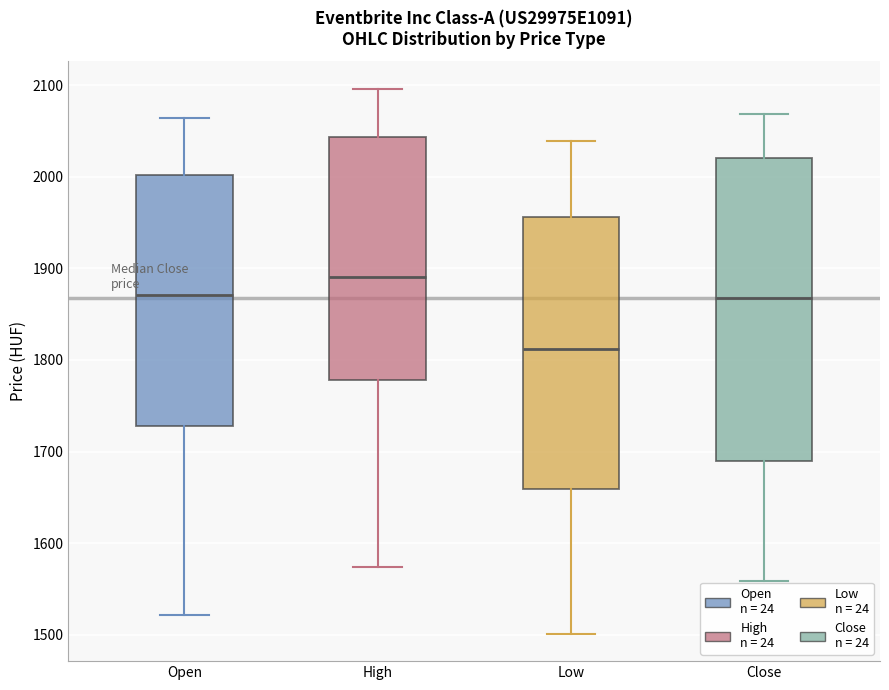

Reading left to right, transcribe this box plot: for each box, give where its median line is, the range the box spans, and where its two whiskers end, as read against the y-axis. The values are not printed on the chart, so give them approximately, as read against the axis.

Open: median 1870, box 1730 to 2000, whiskers 1520 to 2060
High: median 1890, box 1780 to 2040, whiskers 1570 to 2100
Low: median 1810, box 1660 to 1960, whiskers 1500 to 2040
Close: median 1870, box 1690 to 2020, whiskers 1560 to 2070